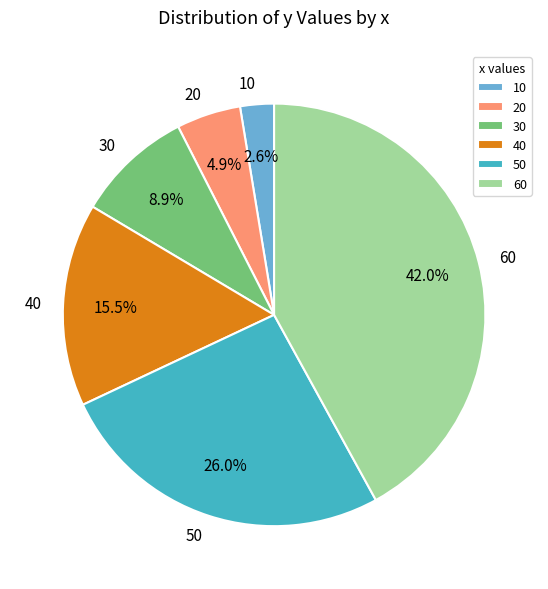

What is the total percentage of 60 and 10?

44.6%